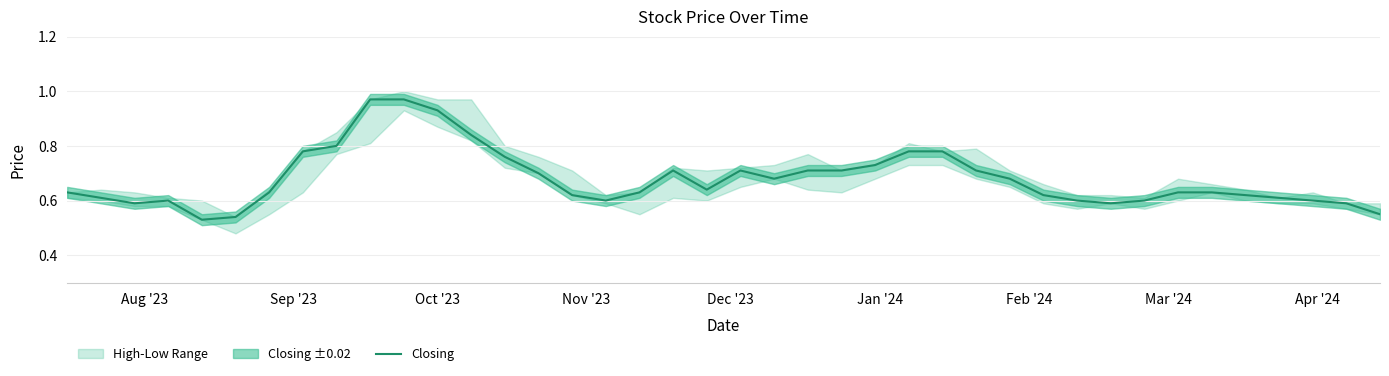

What is the minimum value shown in the chart?

0.5